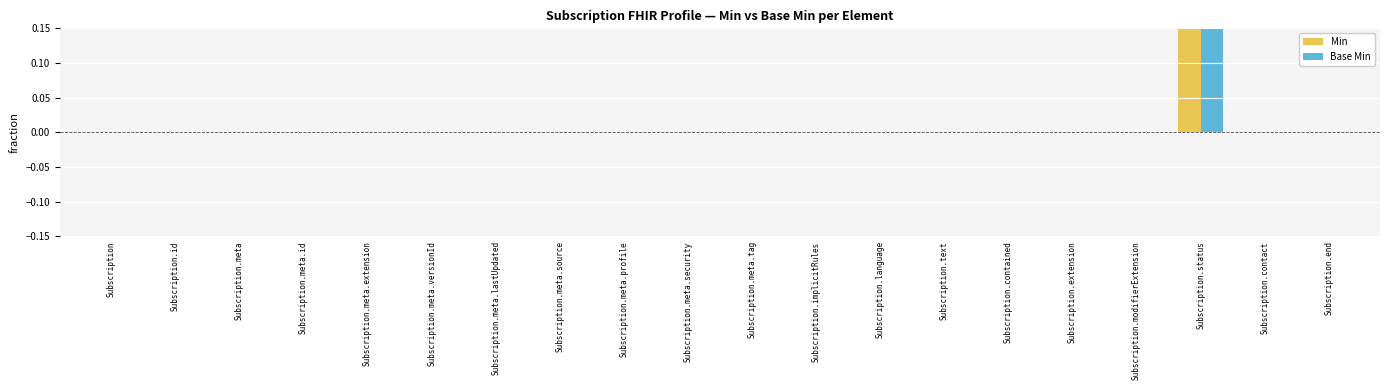

What is the highest value of the Base Min series?

1